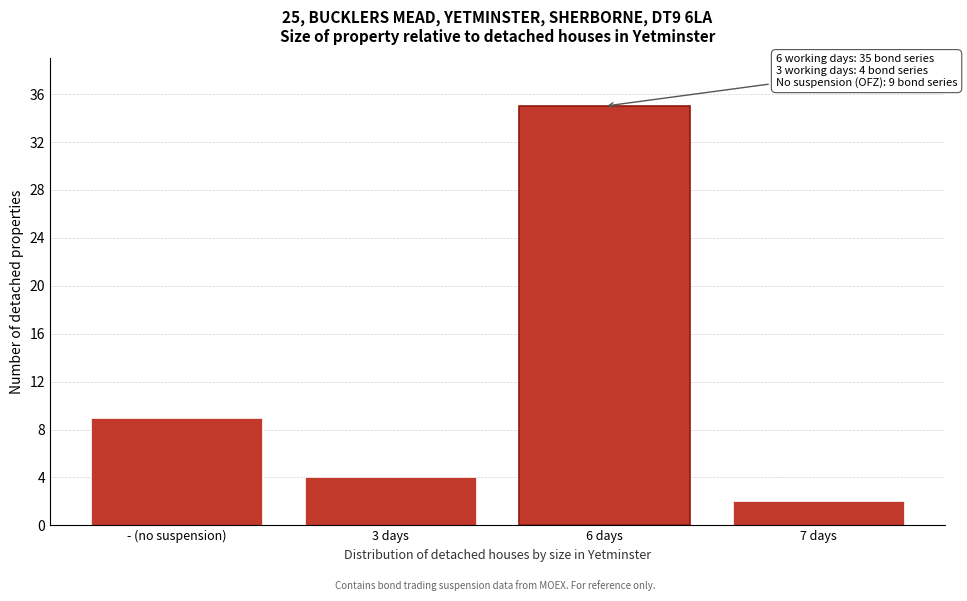

Reading left to right, transcribe all the data shown in this chart.

- (no suspension)=9	3 days=4	6 days=35	7 days=2